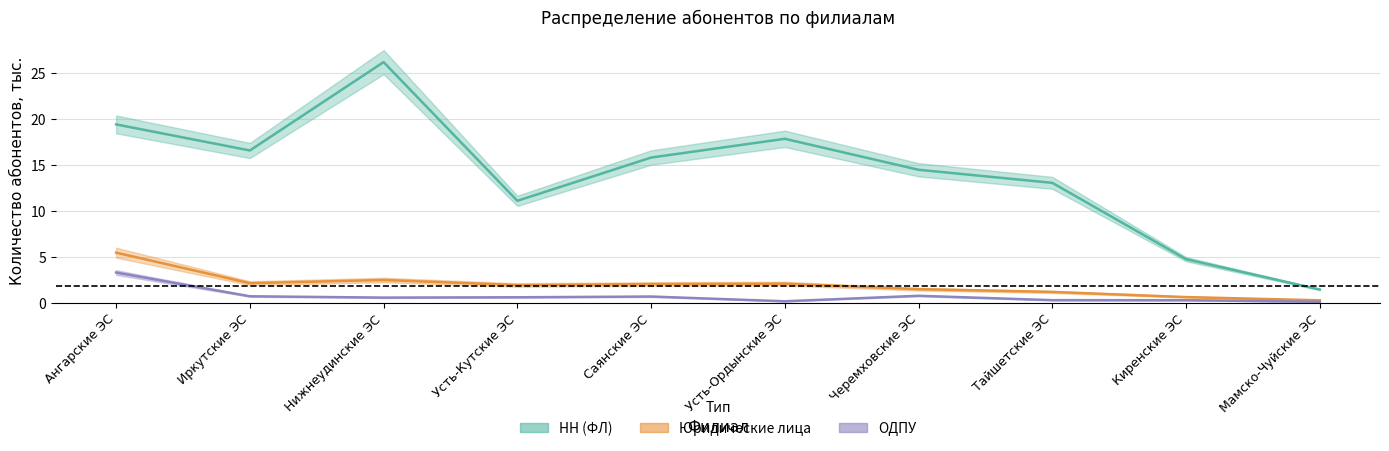

What is the sum of all НН (ФЛ) values?

140.7